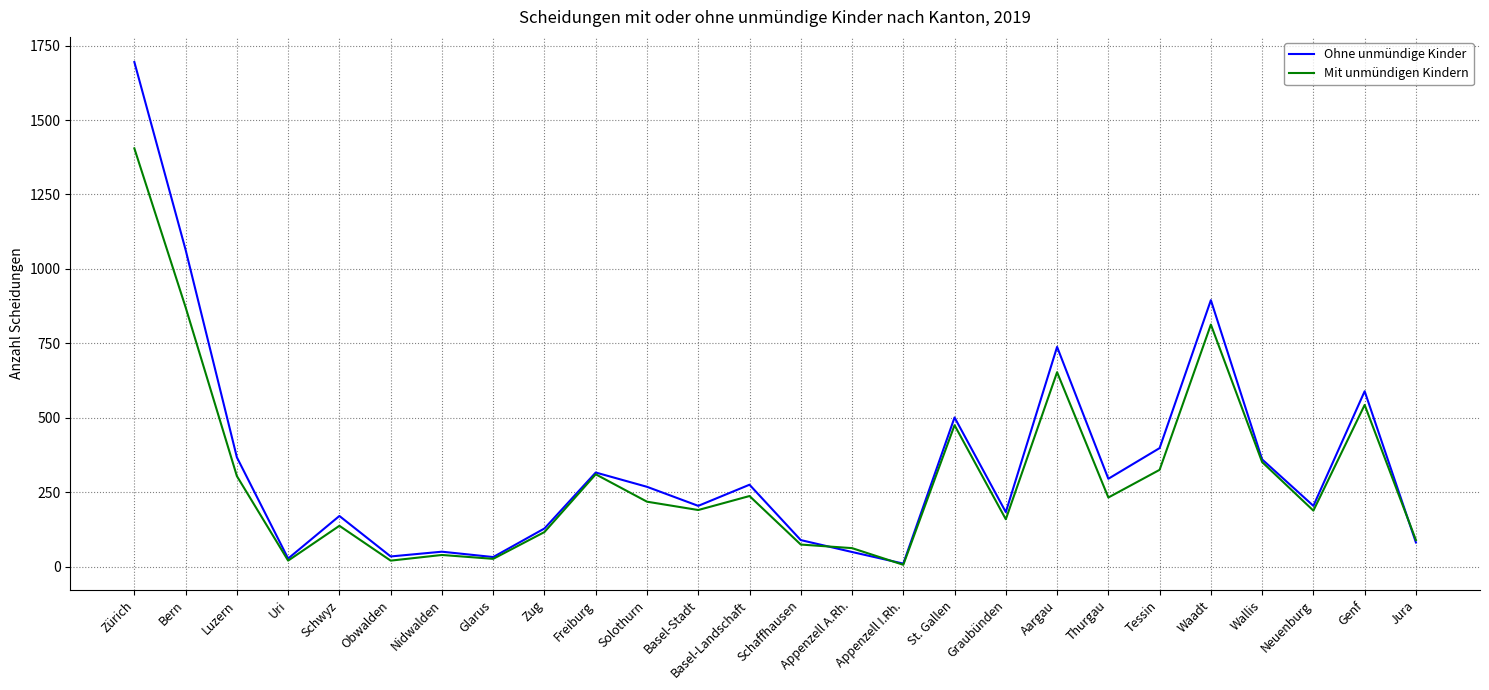

Which category has the highest value in the Ohne unmündige Kinder series?

Zürich